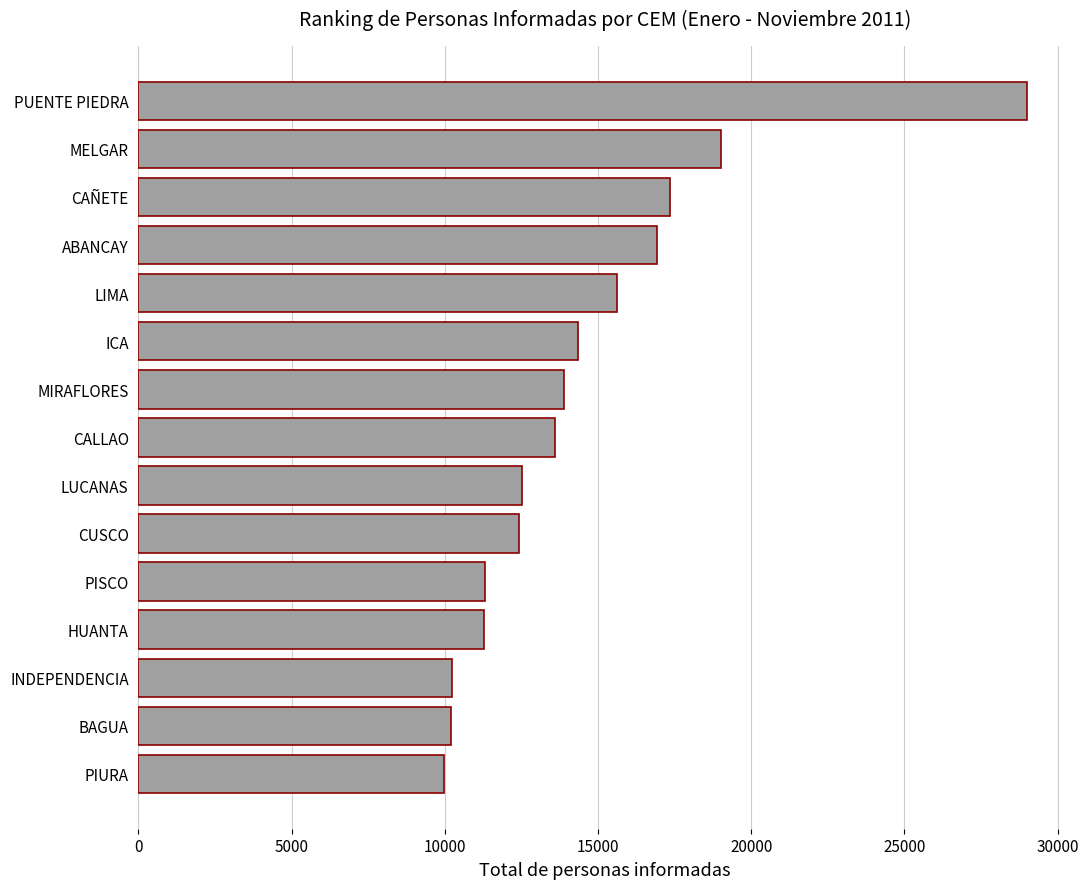

The chart shows a value of 7689 at HUANTA. True or false?

False